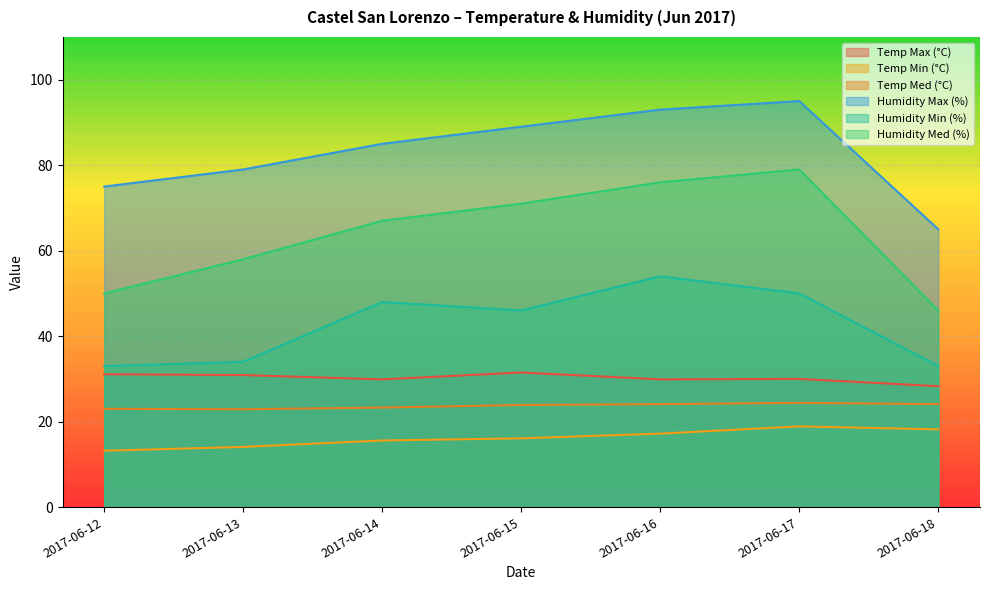

True or false: Humidity Min (%) and Temp Med (°C) cross at least once.

False